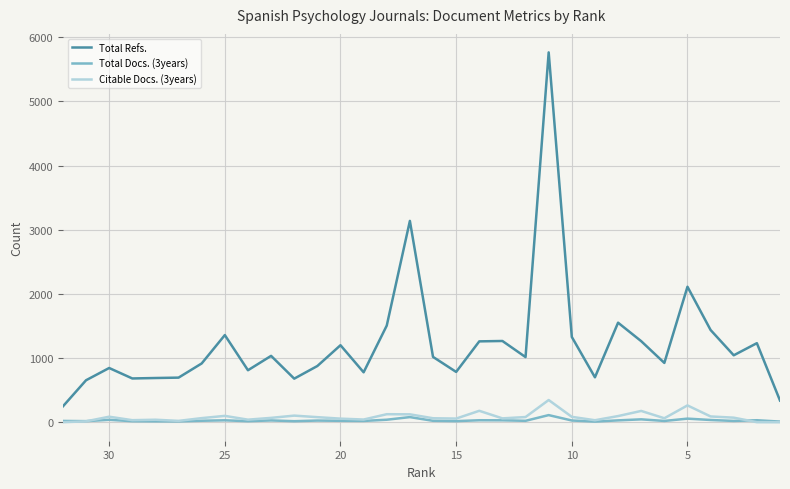

How many distinct data groups are displayed?

3